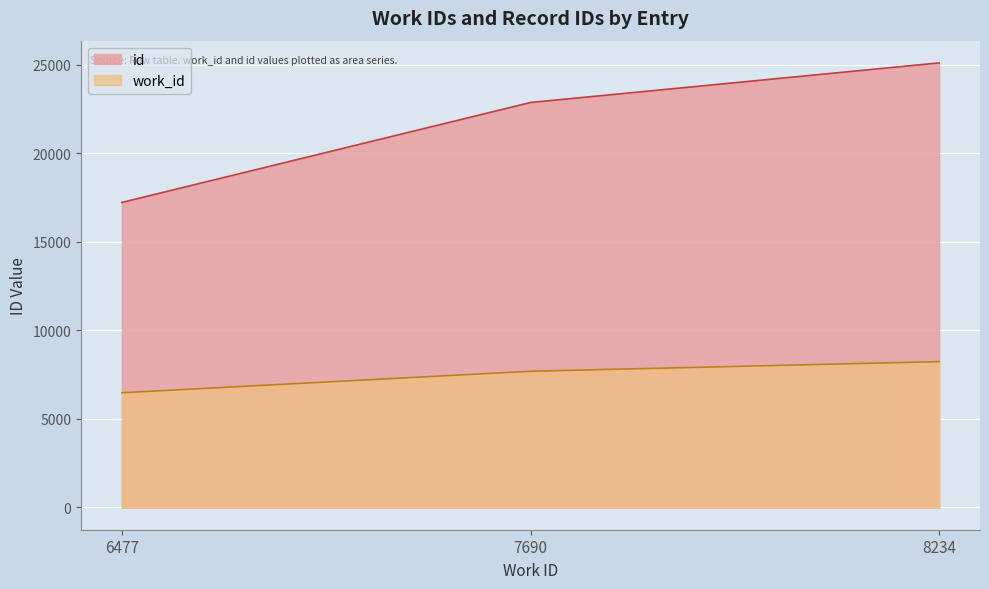

Rank the series by their maximum value, from highest to lowest.

id, work_id